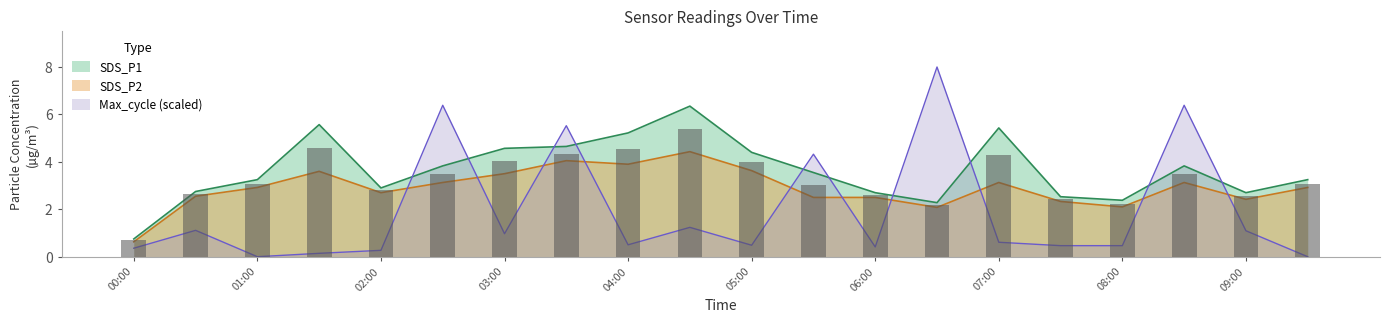

What is the label of the 14th bar from the right?

03:00